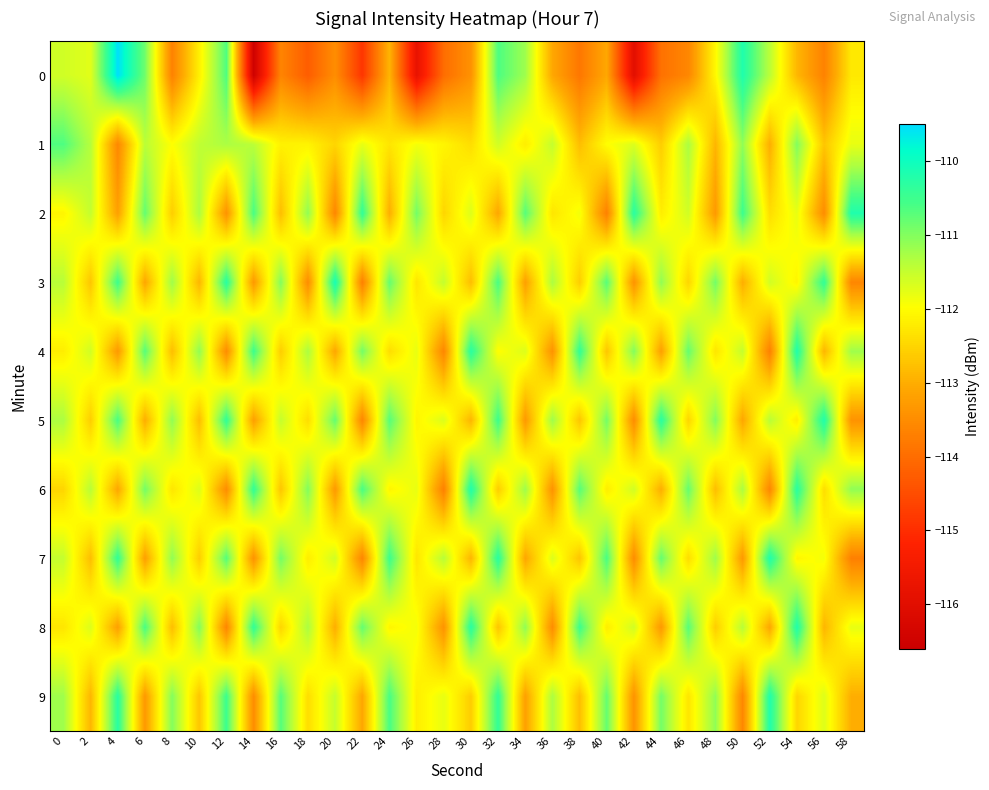

Rank the series at 24 from highest to lowest value.

7, 9, 5, 3, 6, 8, 1, 4, 0, 2